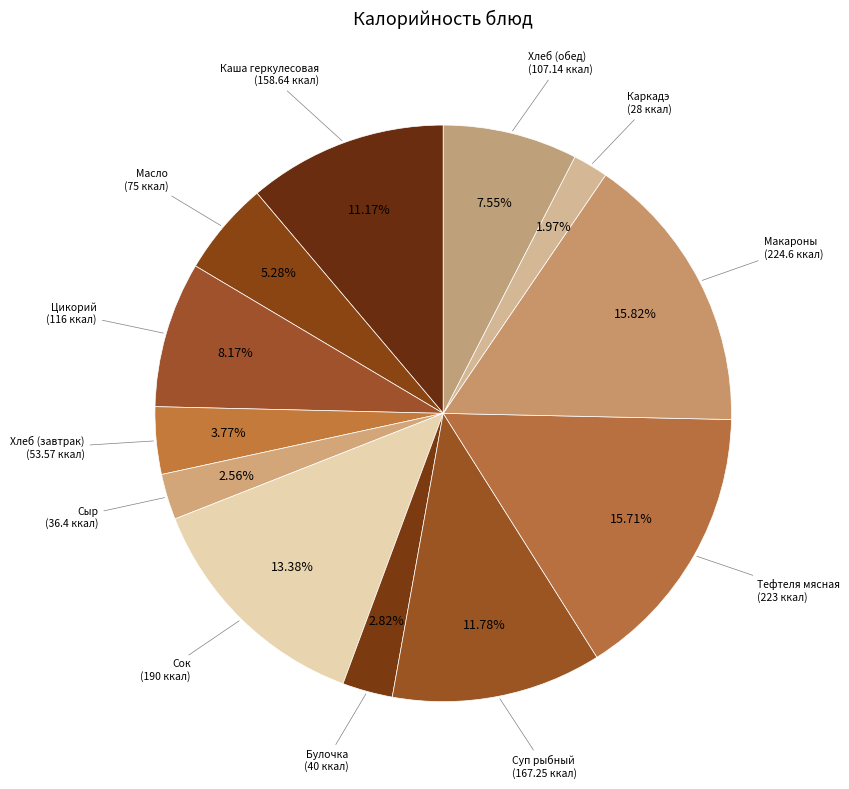

How many segments does this pie chart have?

12